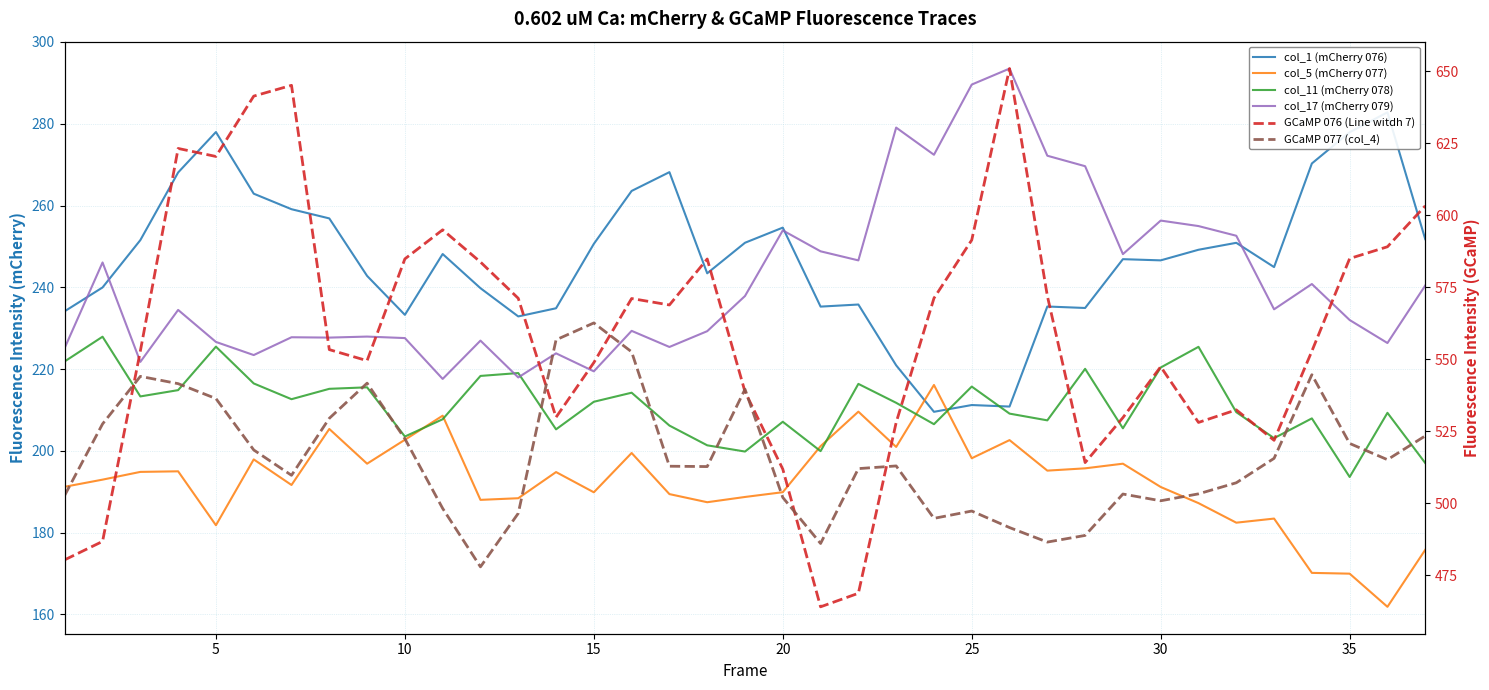

At how many categories does at least one series exceed 512?

33